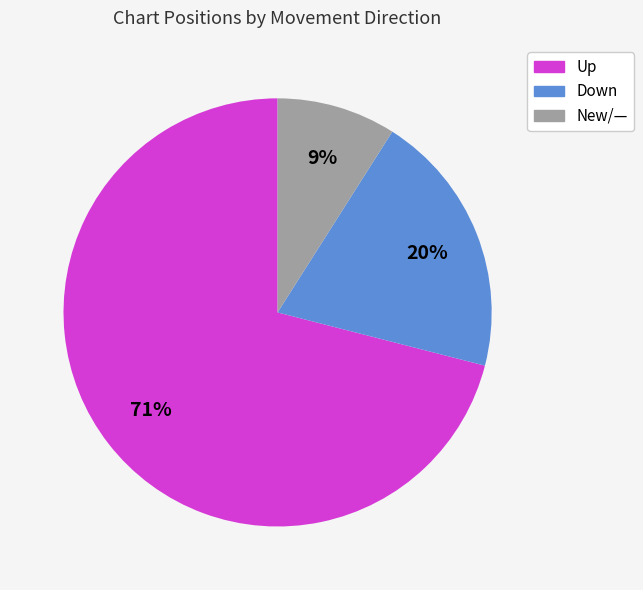

To the nearest percent, what is the average slice percentage?

33%